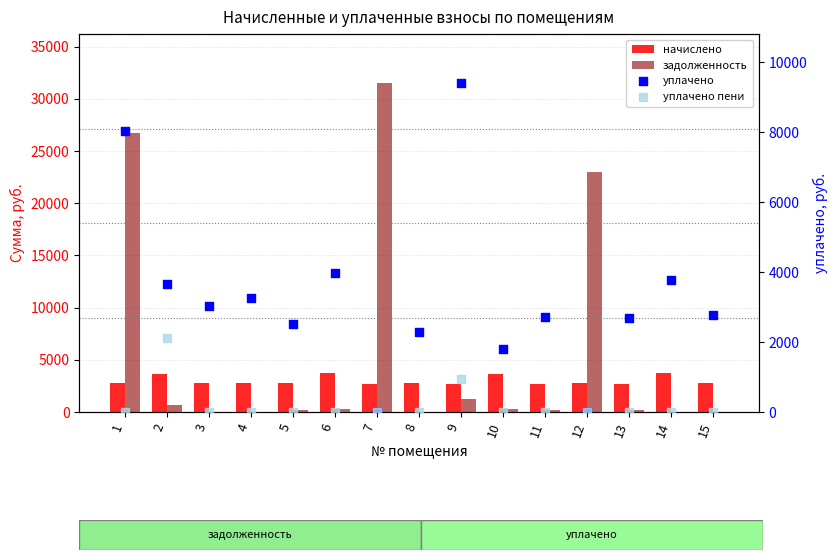

At how many categories does at least one series exceed 15960?

3